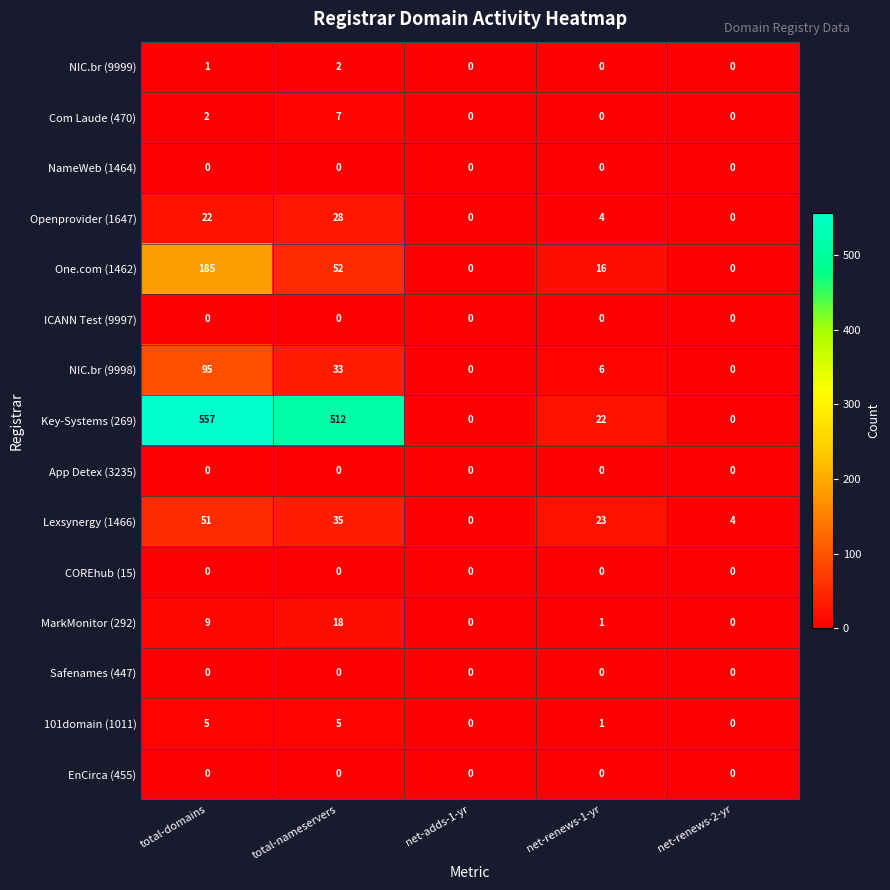

What is the greatest value displayed?

557